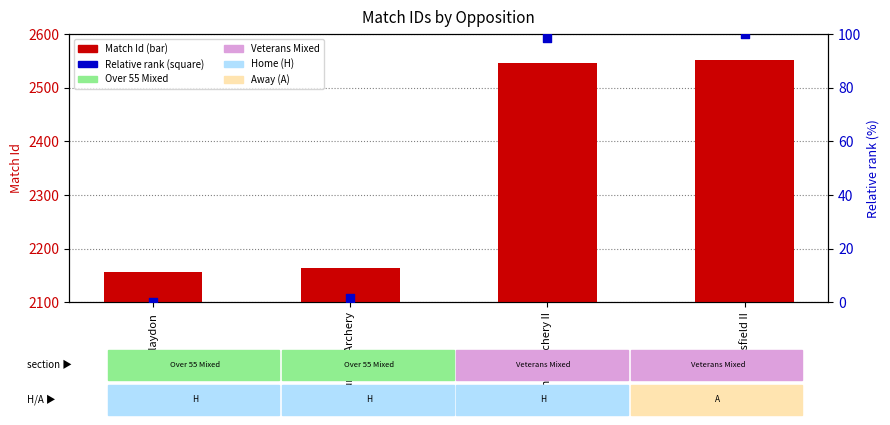

Which series contains the lowest Y value?

Relative rank (%)